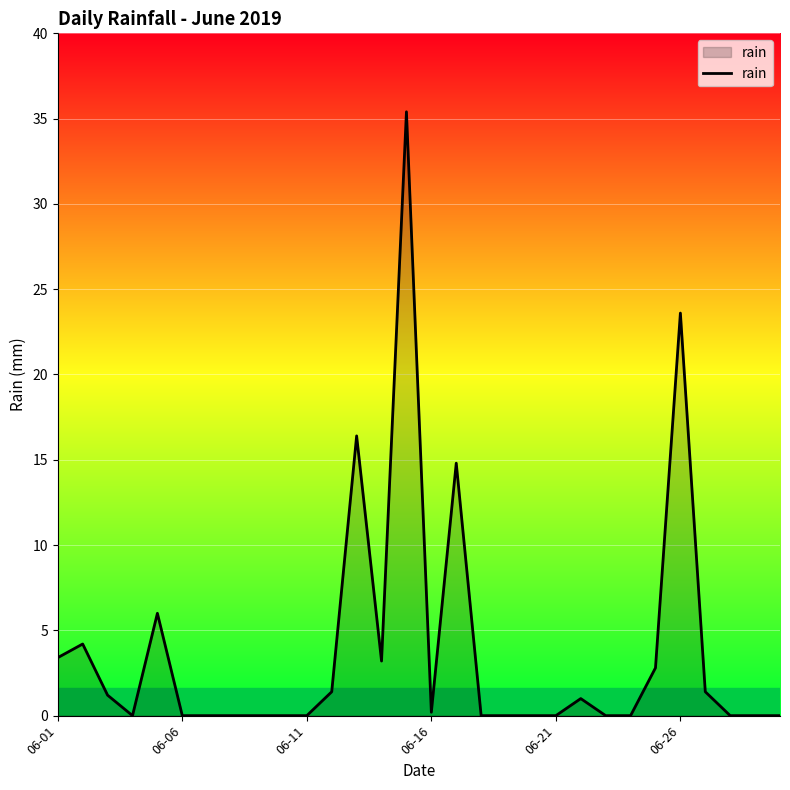

What is the maximum value shown in the chart?

35.4